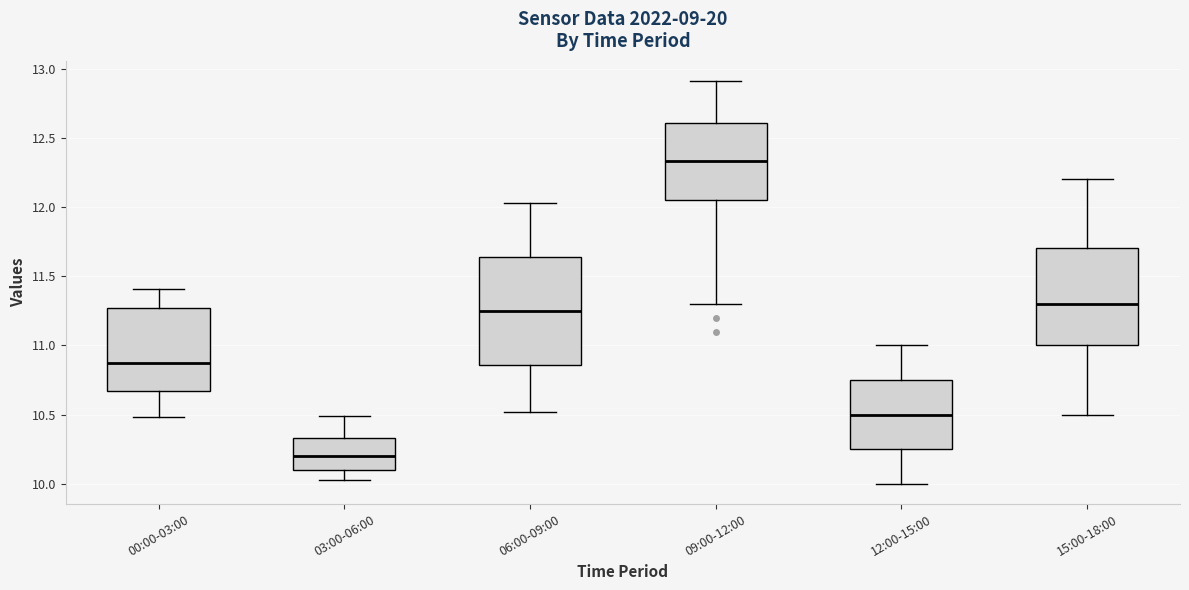

Where does the lower whisker of the box for 06:00-09:00 end on the y-axis? The values are not printed on the chart, so give them approximately, as read against the axis.

10.50